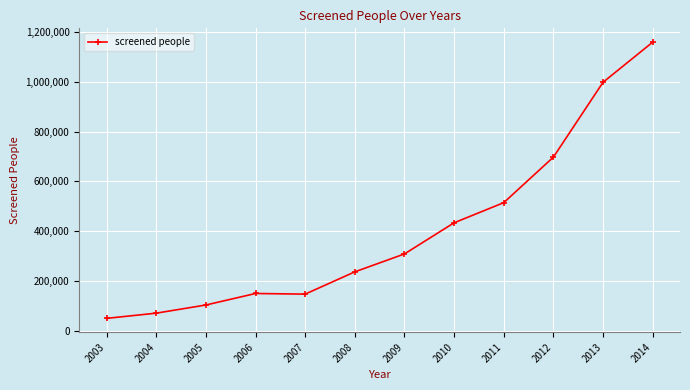

What is the sum of all values?

4870454